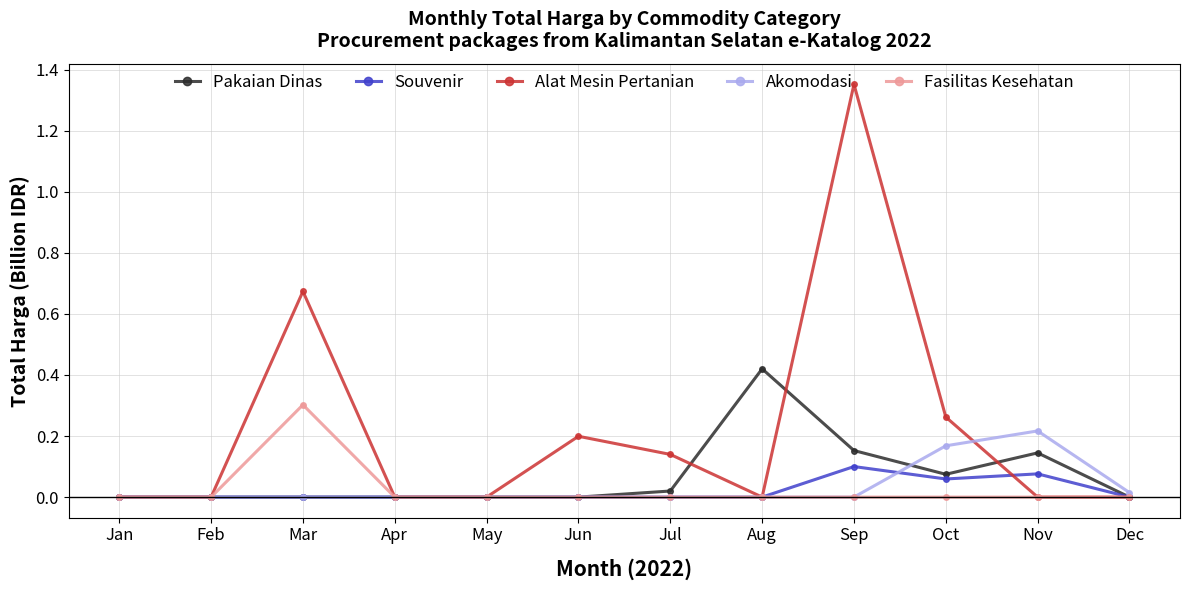

Which series has the largest range (max minus min)?

Alat Mesin Pertanian